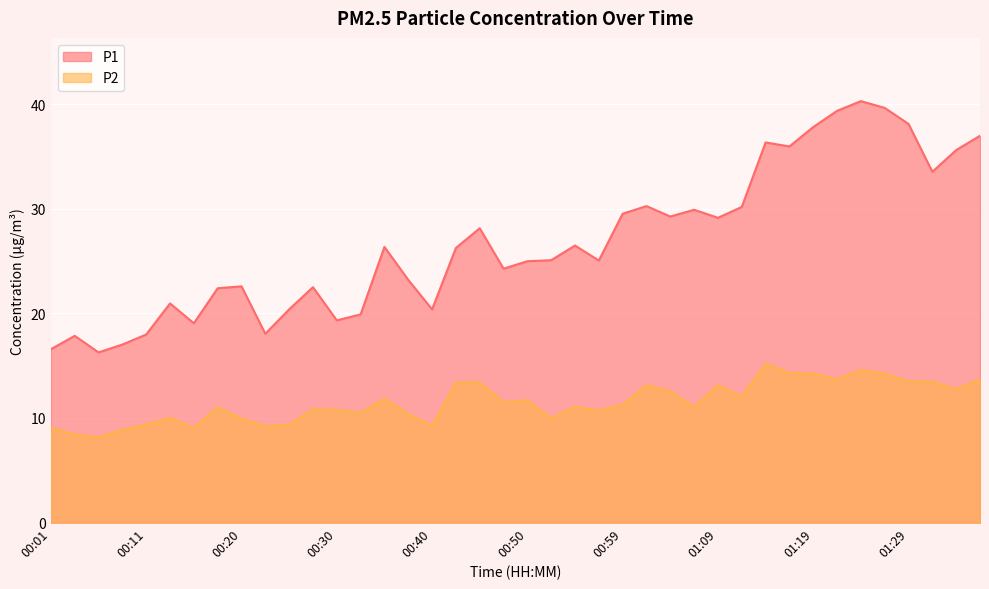

What are all the series names shown in the legend?

P1, P2